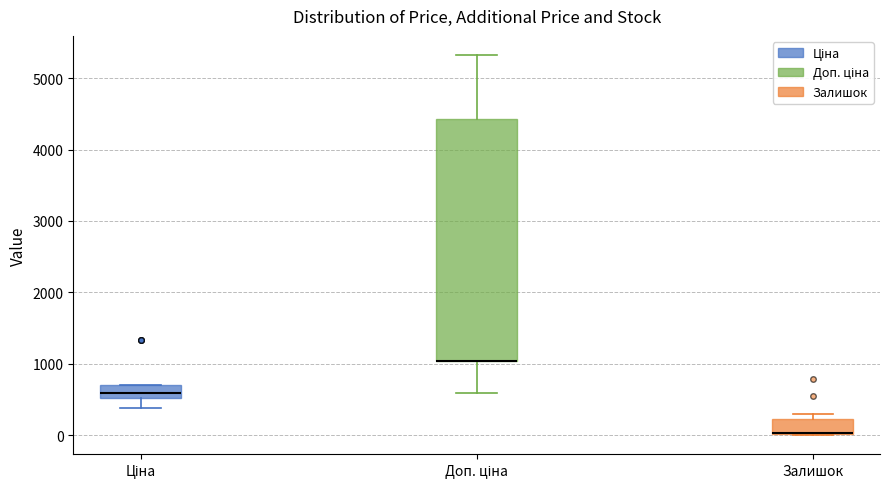

Reading left to right, transcribe this box plot: for each box, give where its median line is, the range the box spans, and where its two whiskers end, as read against the y-axis. The values are not printed on the chart, so give them approximately, as read against the axis.

Ціна: median 600, box 500 to 700, whiskers 400 to 700
Доп. ціна: median 1000 (drawn on the box's lower edge), box 1000 to 4400, whiskers 600 to 5300
Залишок: median 0 (drawn on the box's lower edge), box 0 to 200, whiskers 0 to 300